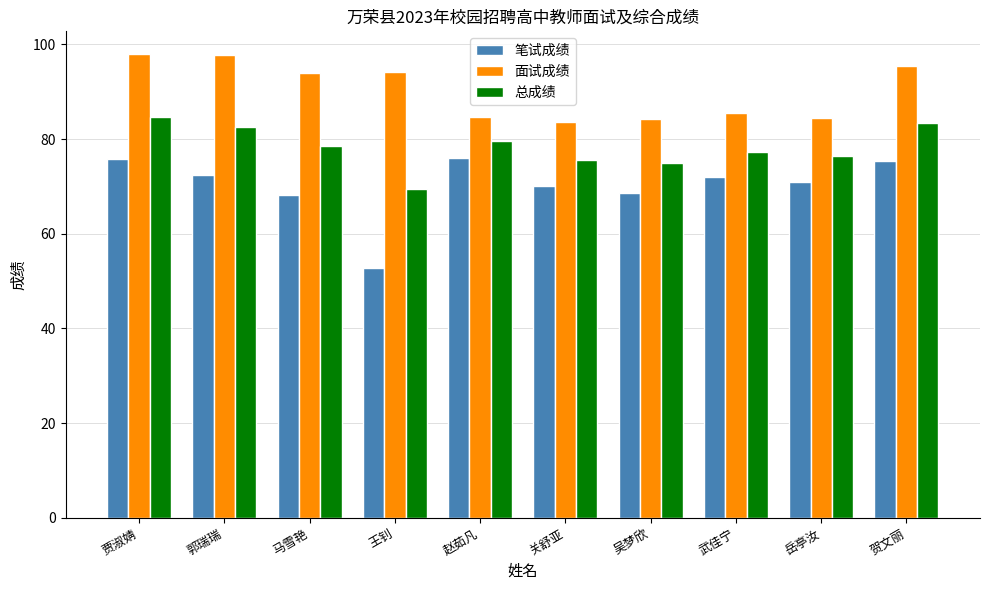

At 马雪艳, list the series in order from largest to smallest.

面试成绩, 总成绩, 笔试成绩